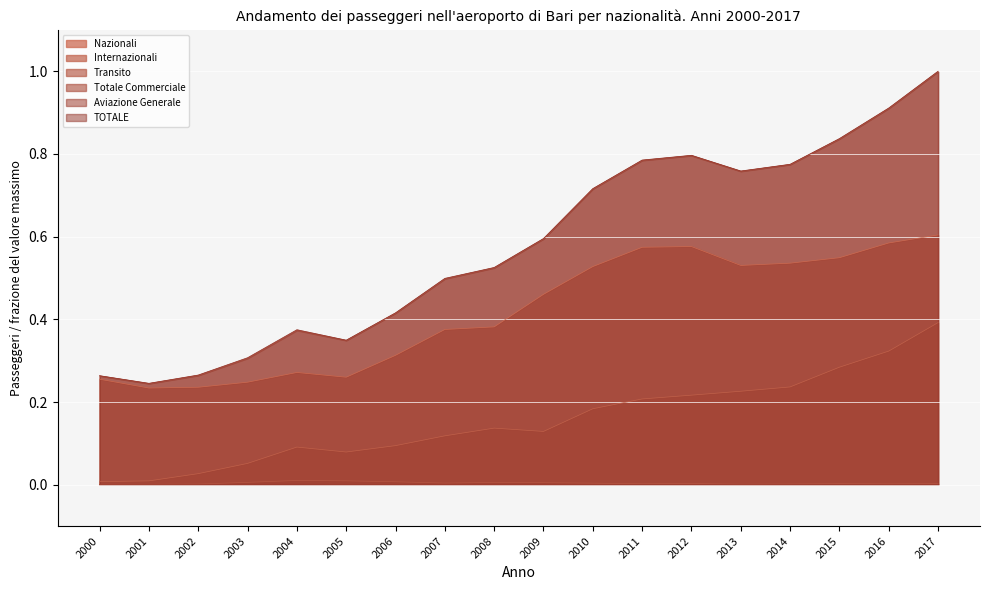

Is it true that Transito equals 0.0 at 2003?

False